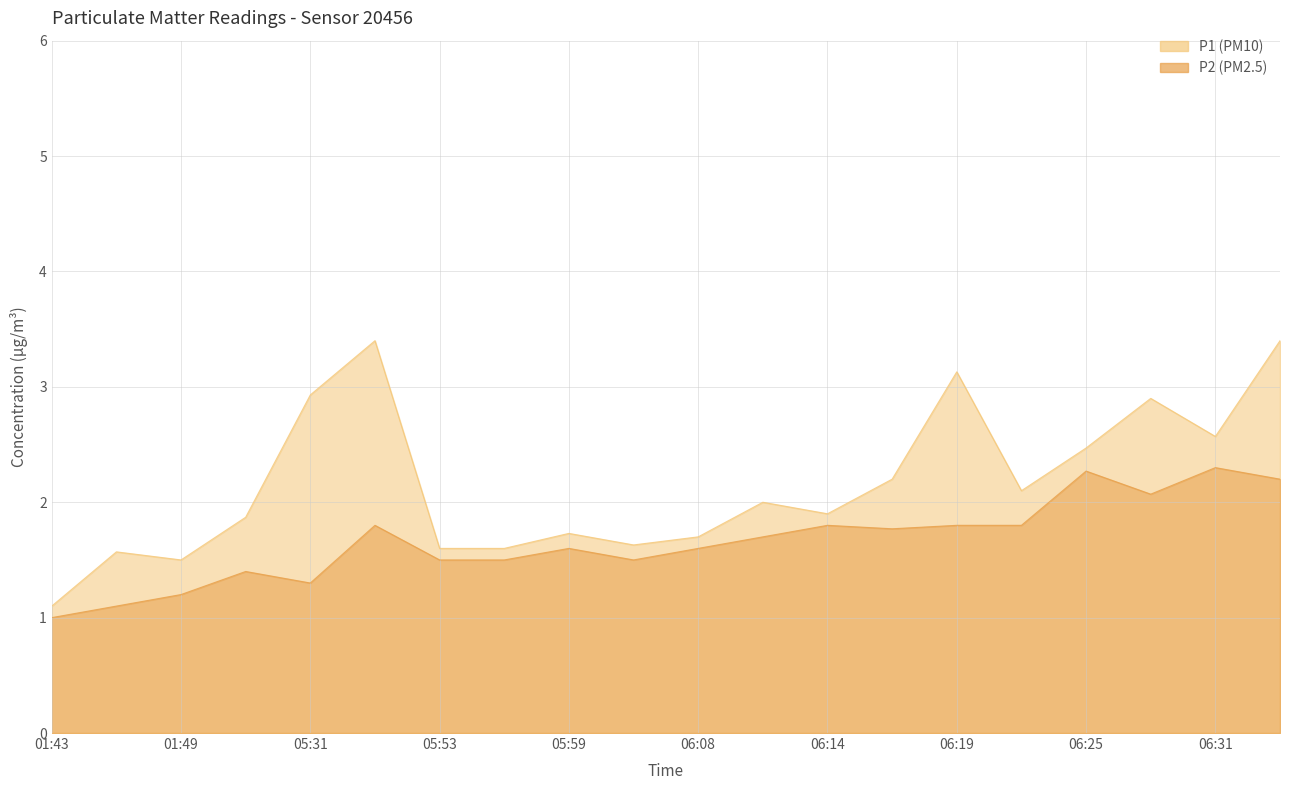

Rank the series by their average value, from highest to lowest.

P1, P2